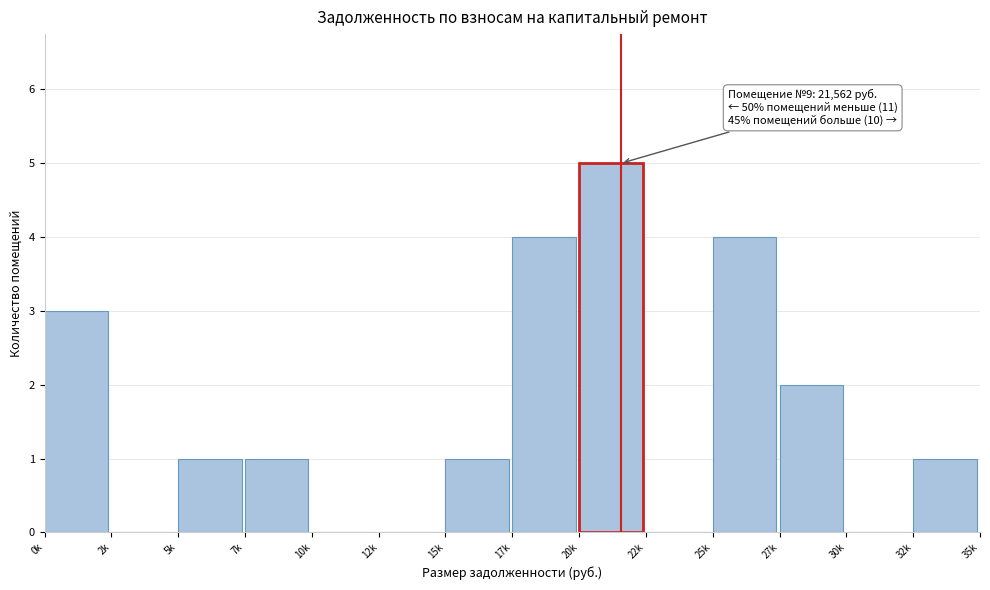

Reading left to right, transcribe all the data shown in this chart.

0k=3	2k=0	5k=1	7k=1	10k=0	12k=0	15k=1	17k=4	20k=5	22k=0	25k=4	27k=2	30k=0	32k=1